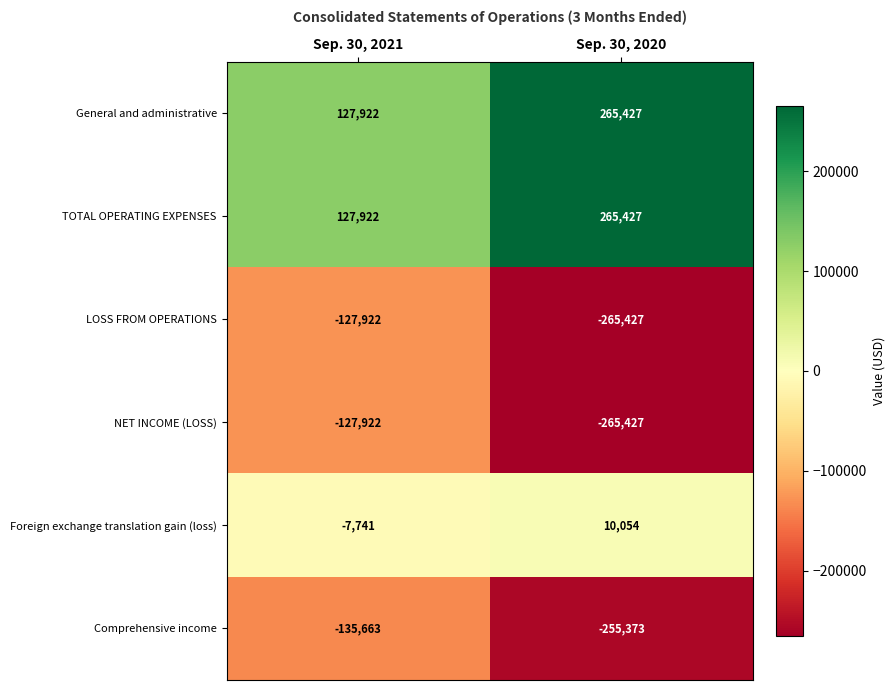

What is the total value across all series at Sep. 30, 2021?

-143404